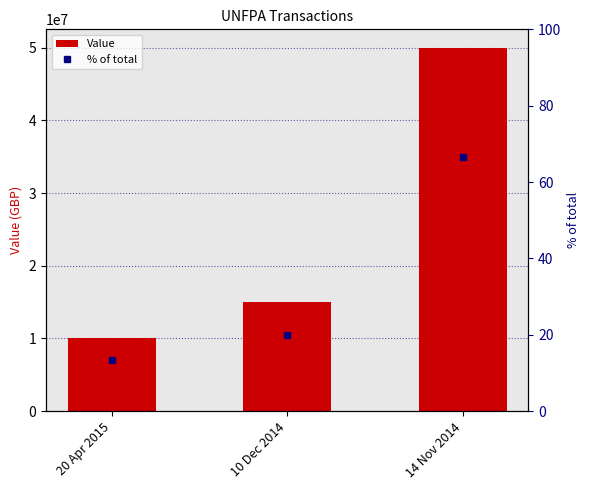

At which category is the sum across all series the highest?

14 Nov 2014